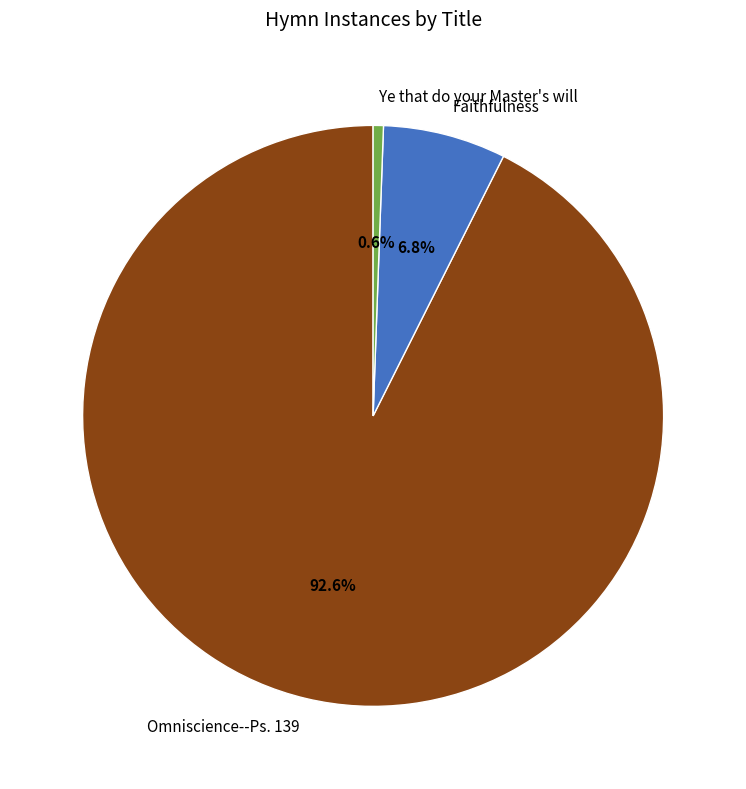

To the nearest percent, what percentage of the pie is Ye that do your Master's will?

1%